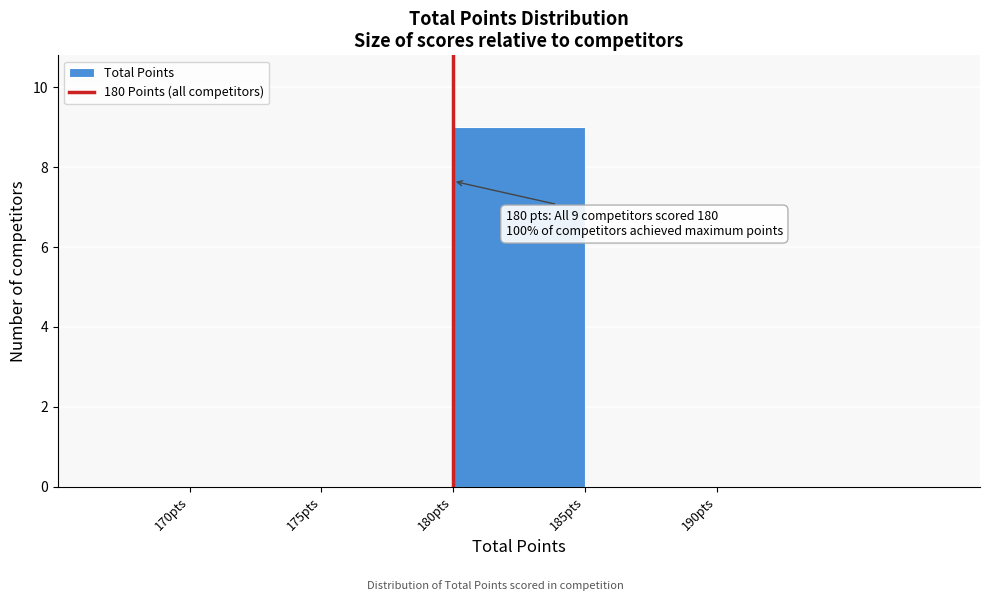

Which range on the x-axis has the tallest bar?

180 to 185